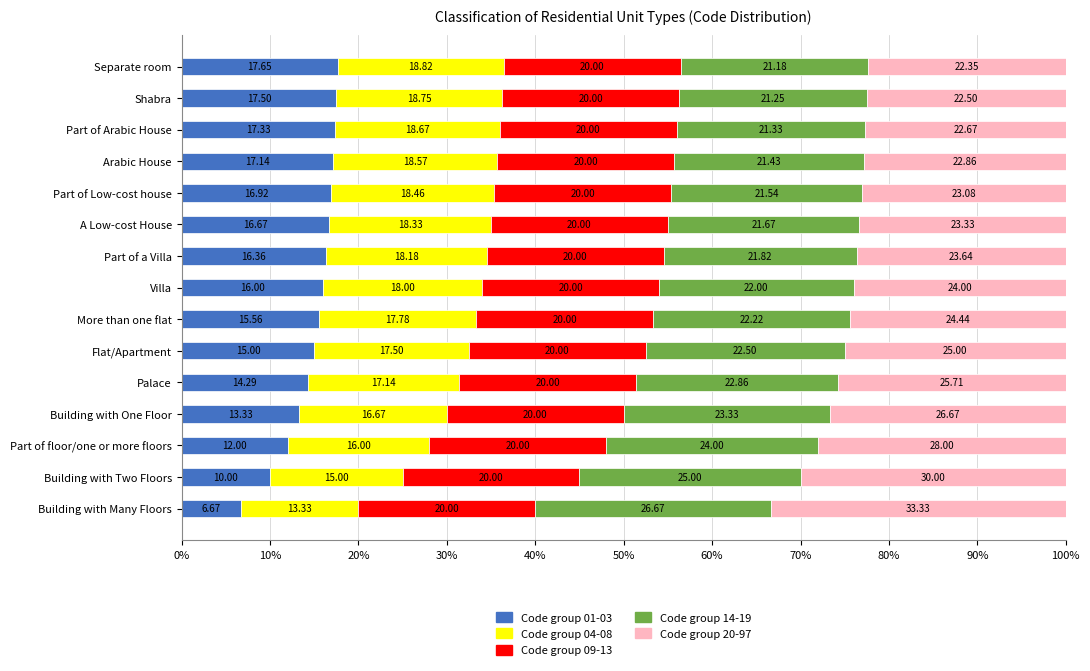

Where is Code group 01-03 nearest to the value 12?

Part of floor/one or more floors